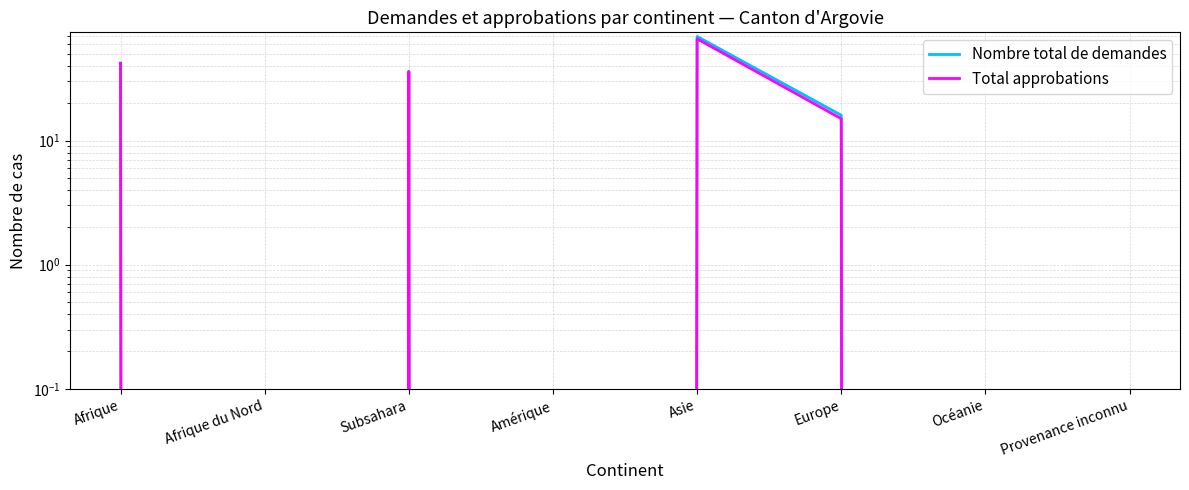

True or false: Total approbations and Nombre total de demandes cross at least once.

False